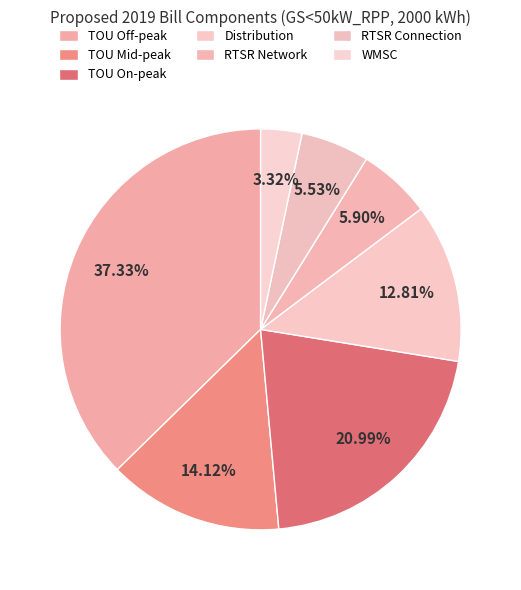

How many slices are in this pie chart?

7